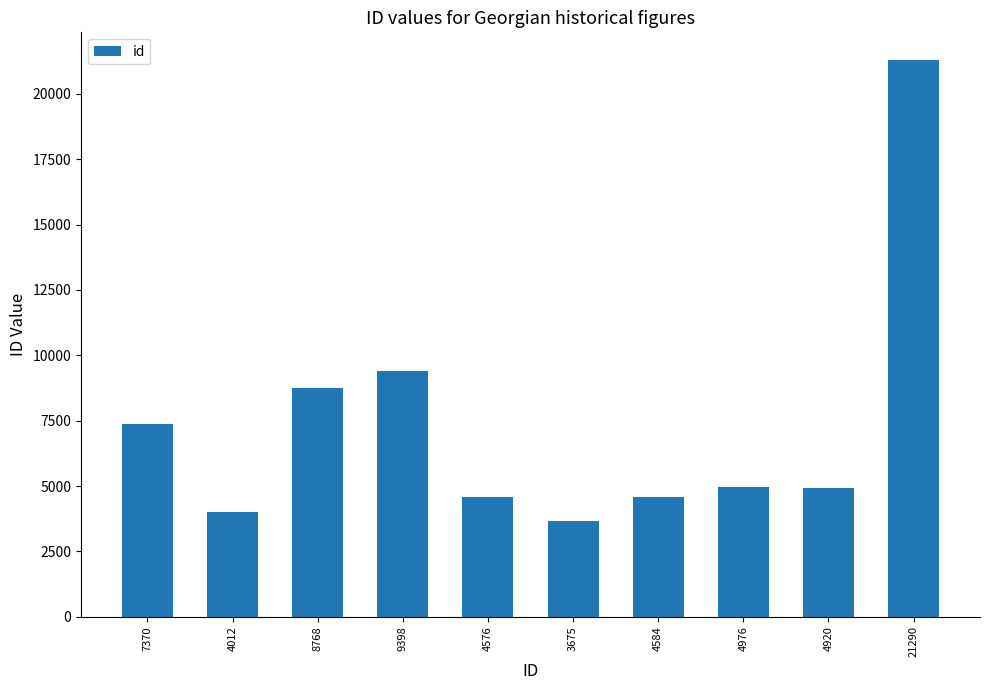

The chart shows a value of 28291 at 21290. True or false?

False